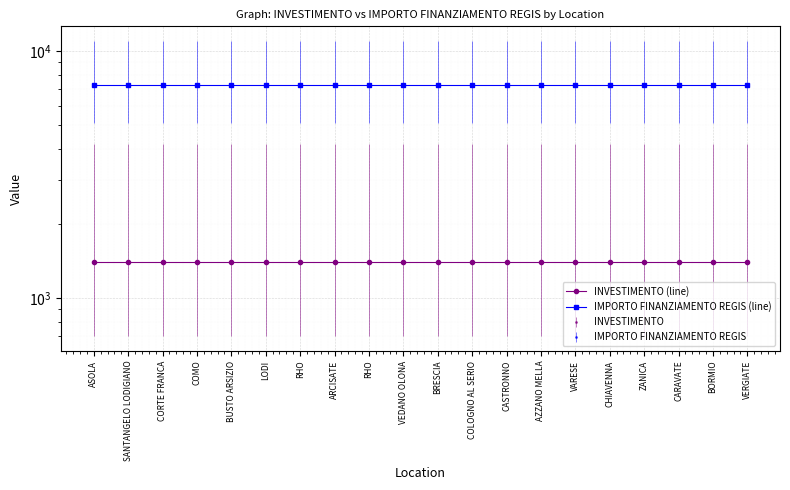

True or false: IMPORTO FINANZIAMENTO REGIS (line) and INVESTIMENTO (line) cross at least once.

False